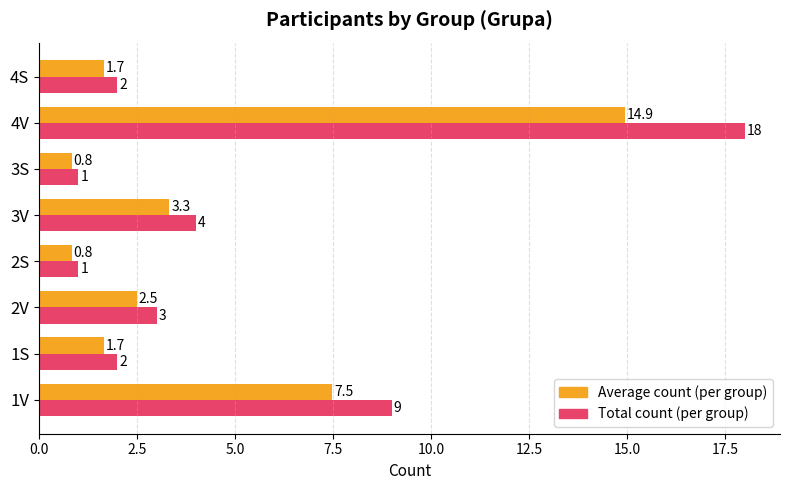

What is the lowest value of the Average count (per group) series?

0.8